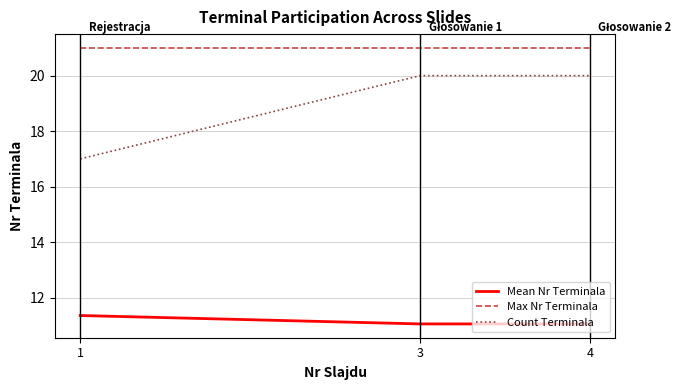

What is the highest value of the Mean Nr Terminala series?

11.4